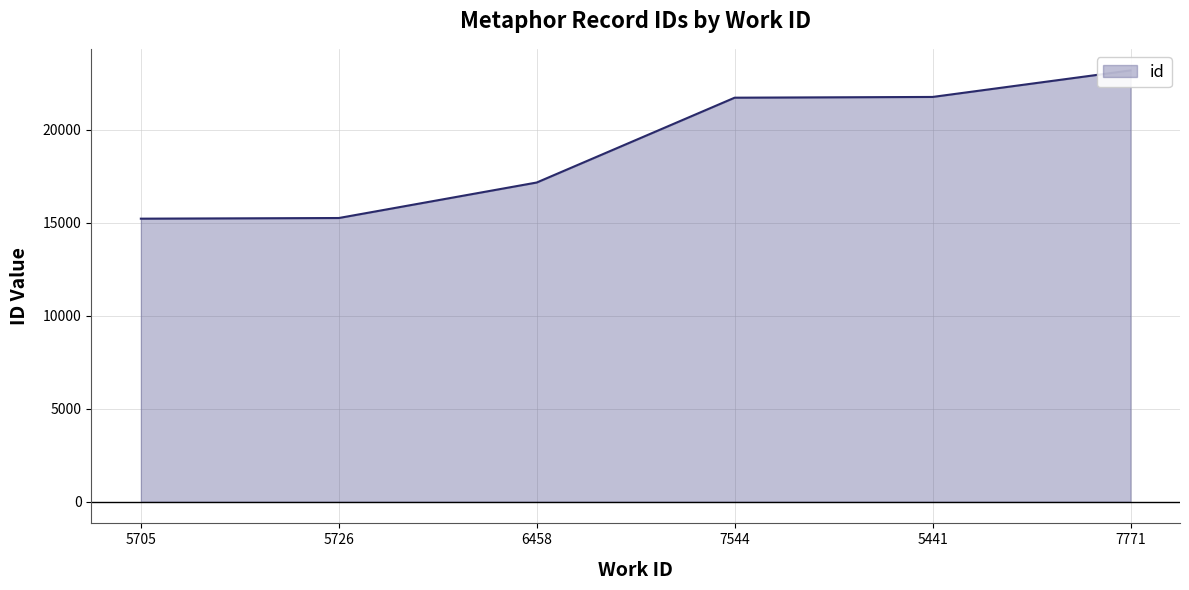

Is it true that the value at 5441 is 21770?

True